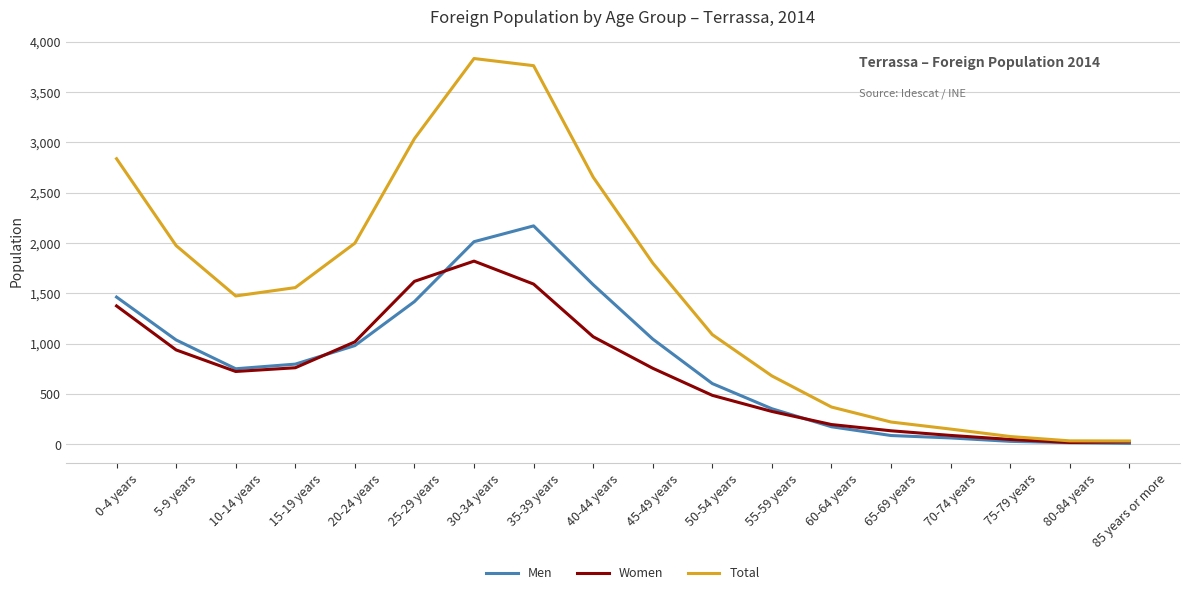

At which category does Total reach its first local valley?

10-14 years